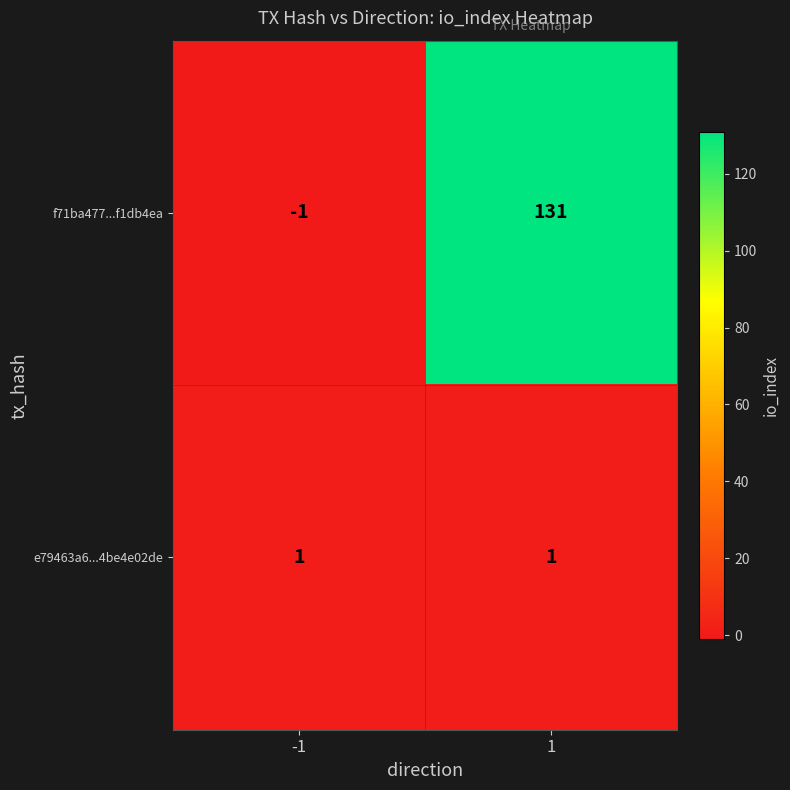

At how many categories does at least one series exceed 90?

1